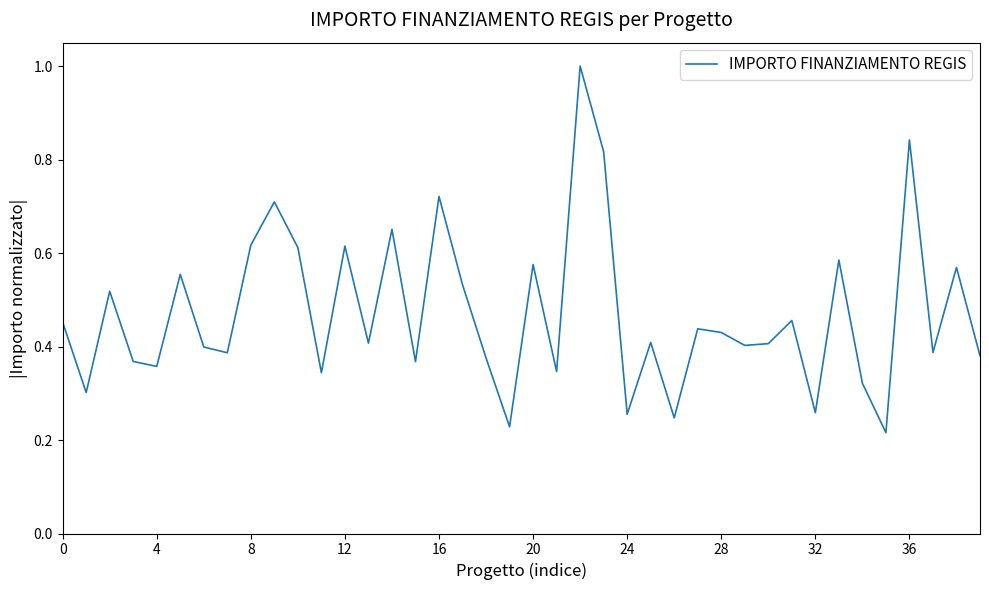

What is the greatest value displayed?

1.0